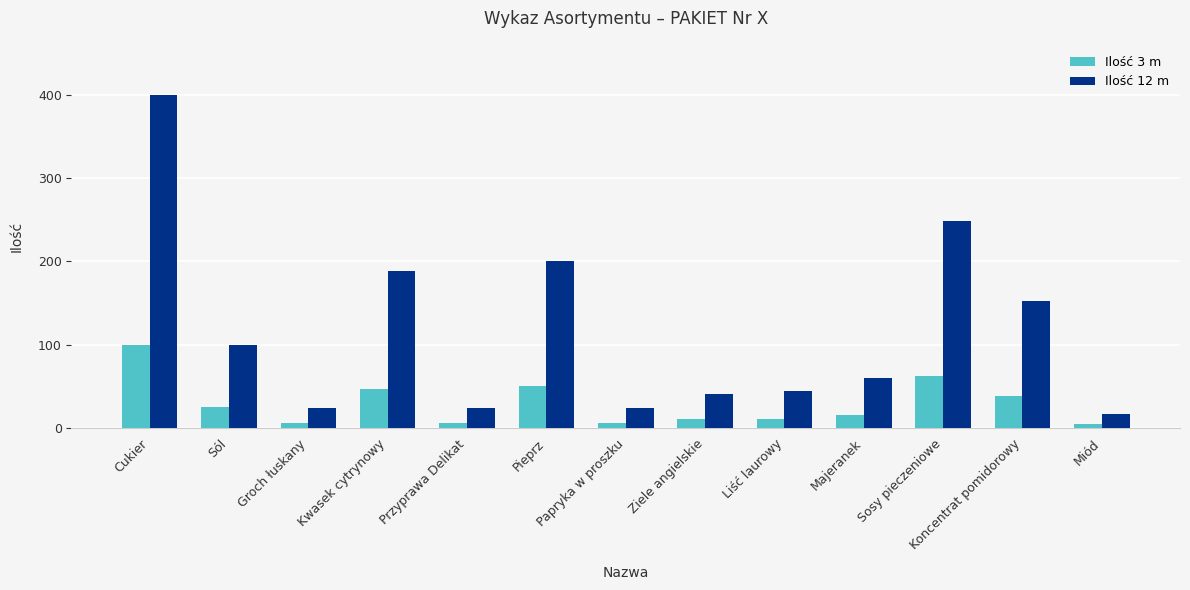

Rank the series by their maximum value, from highest to lowest.

Ilość 12 m, Ilość 3 m